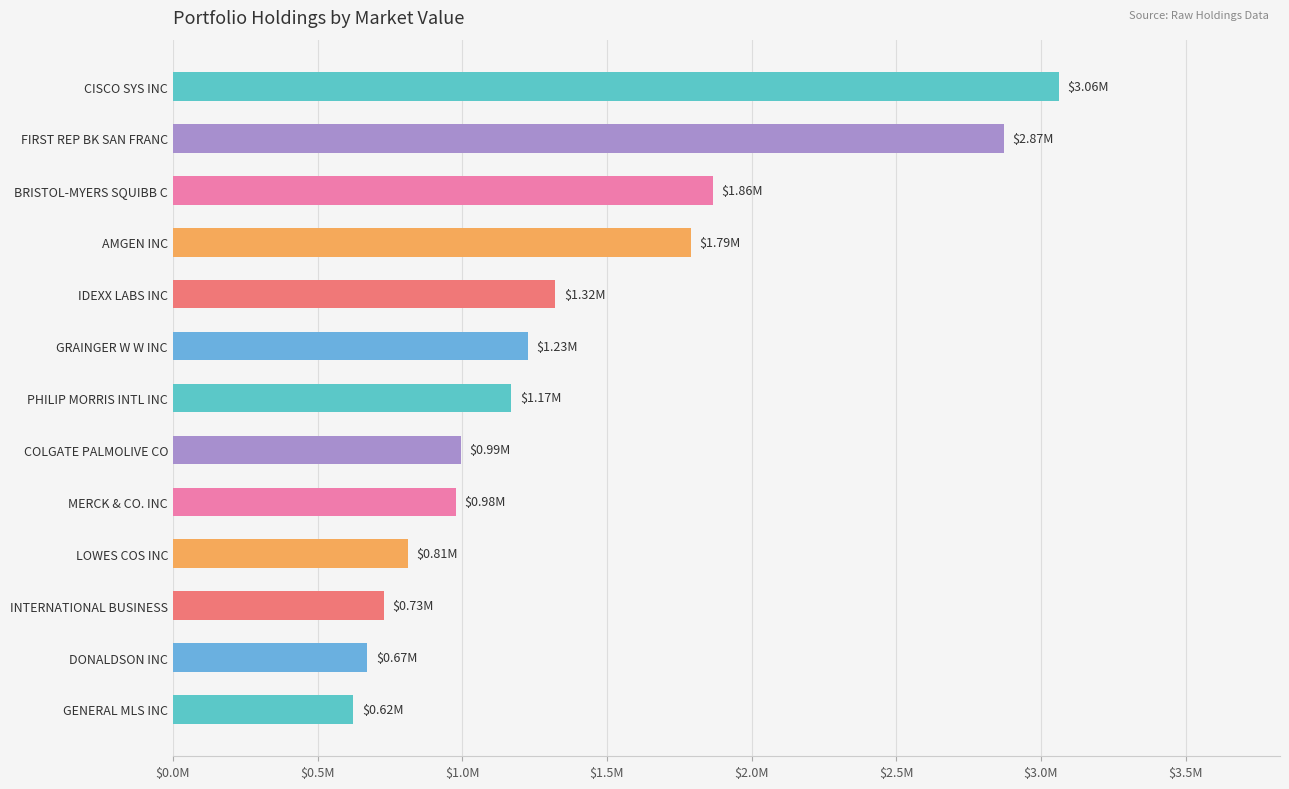

Which label corresponds to the smallest value in the chart?

GENERAL MLS INC